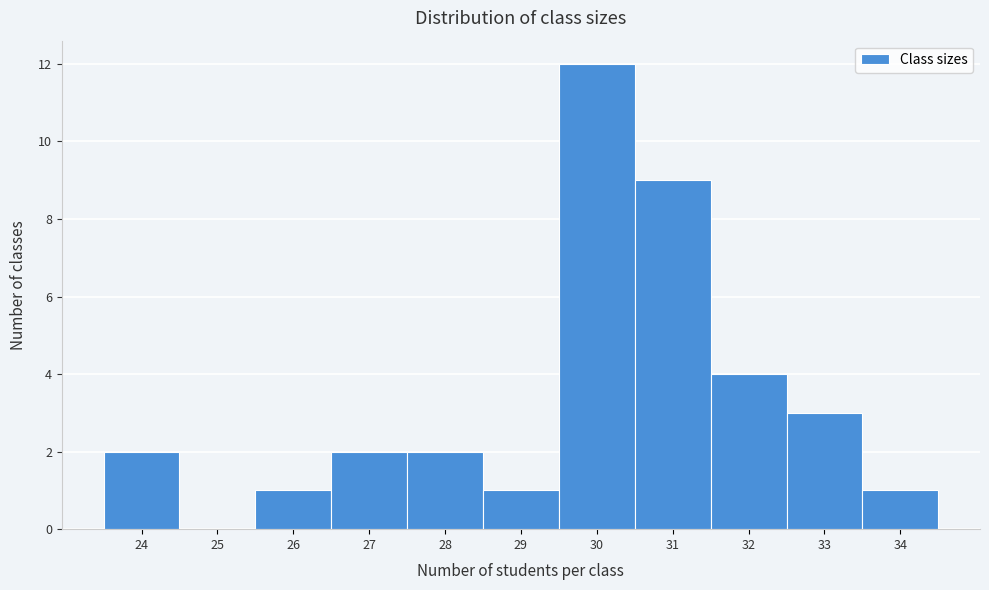

What is the height of the bar covering 25.5 to 26.5 on the x-axis? The values are not printed on the chart, so give them approximately, as read against the axis.

1